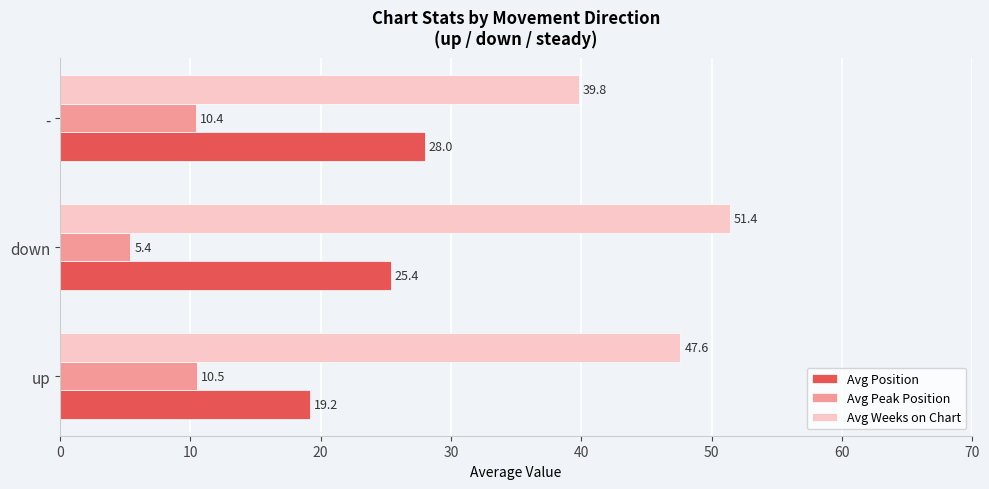

List the series in order of their overall mean, lowest first.

Avg Peak Position, Avg Position, Avg Weeks on Chart